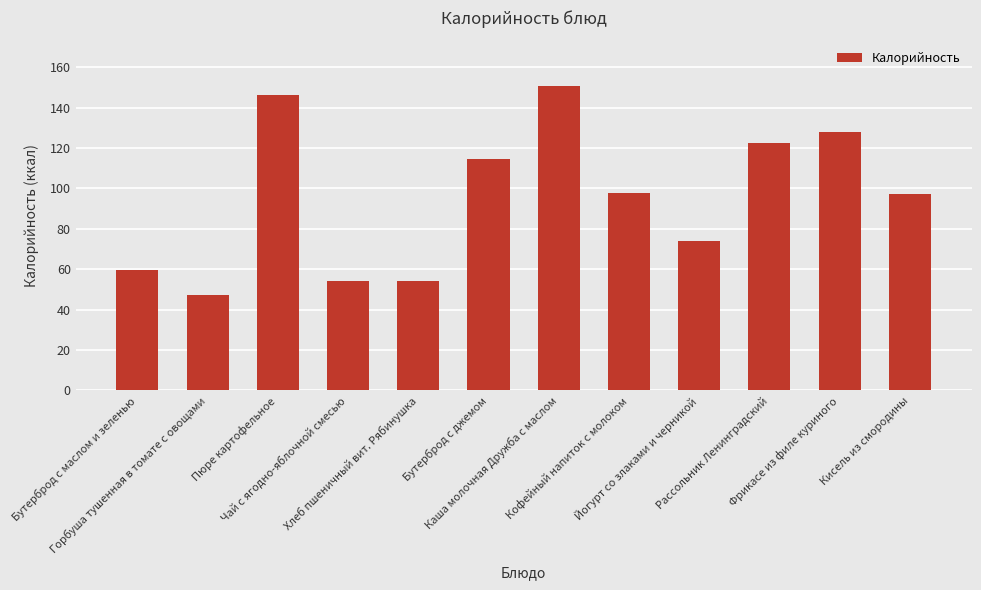

What is the value of the 5th bar from the left?

53.9